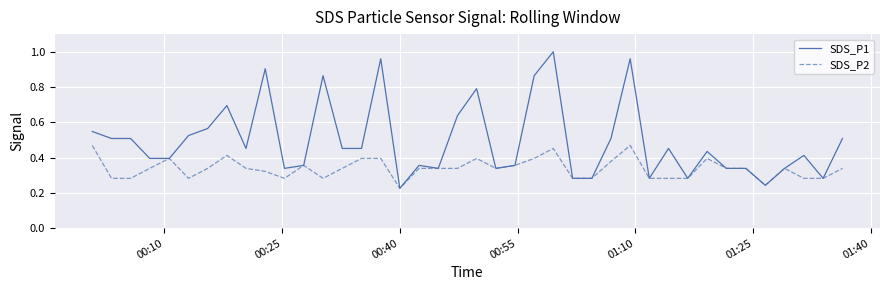

What are all the series names shown in the legend?

SDS_P1, SDS_P2